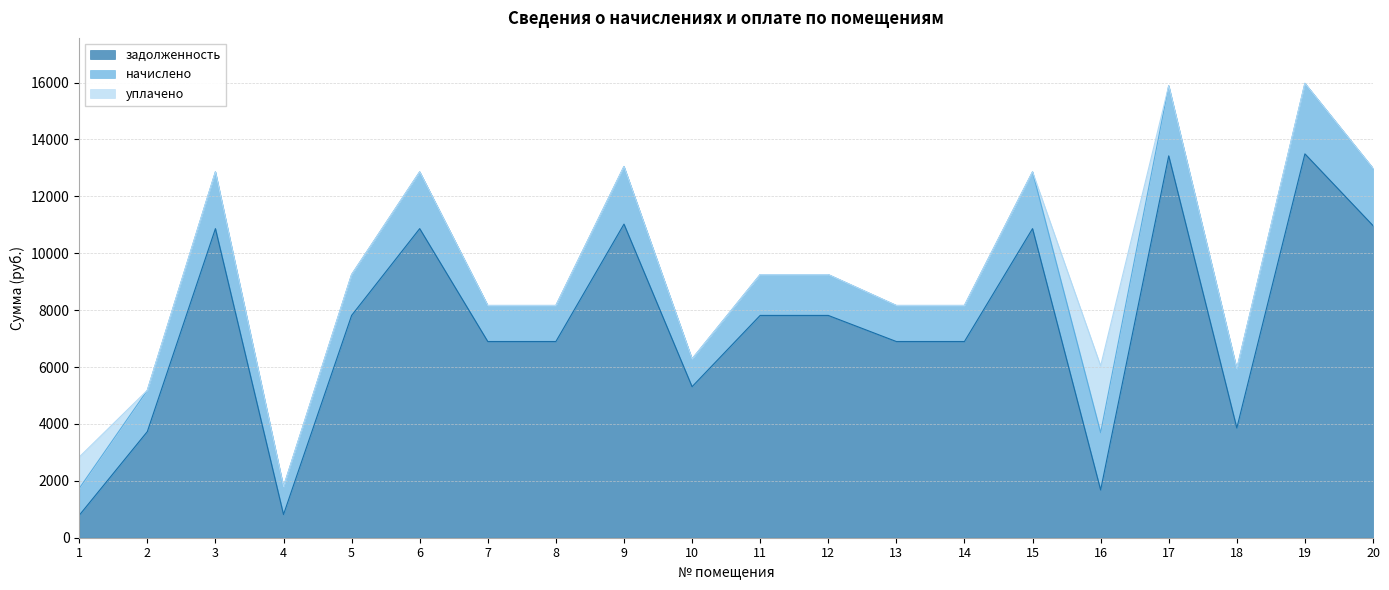

The value of задолженность at 7 is 10780.5. True or false?

False